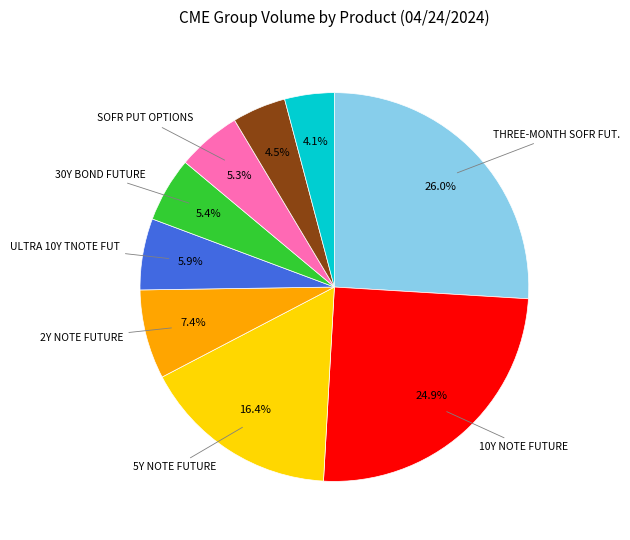

Count the number of slices in the pie.

9